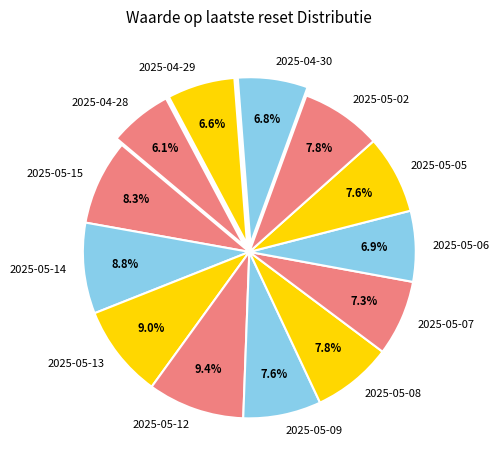

How many segments does this pie chart have?

13